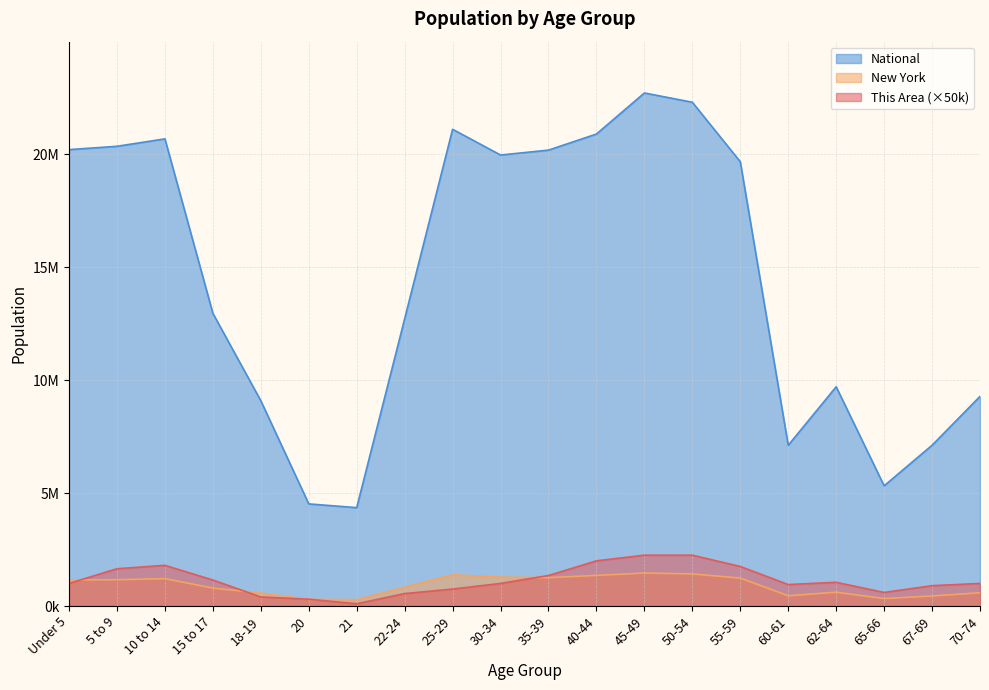

What is the average value of the New York series?

906038